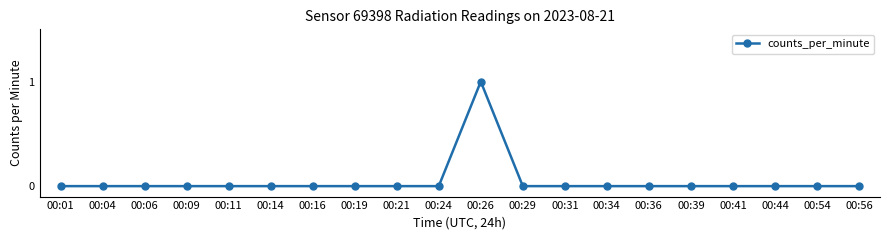

The value at 00:19 is 0. True or false?

True